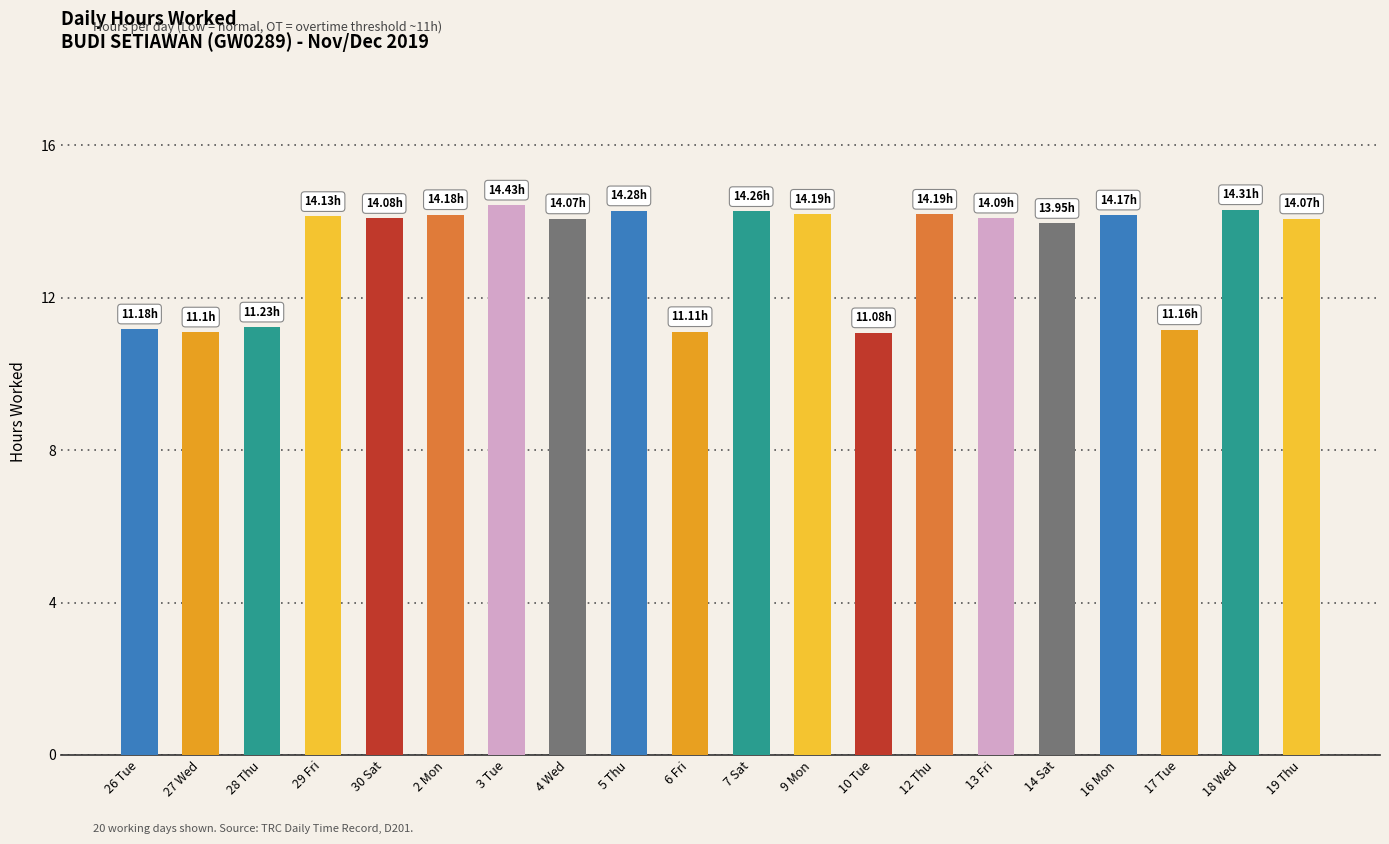

How many categories are shown in the chart?

20